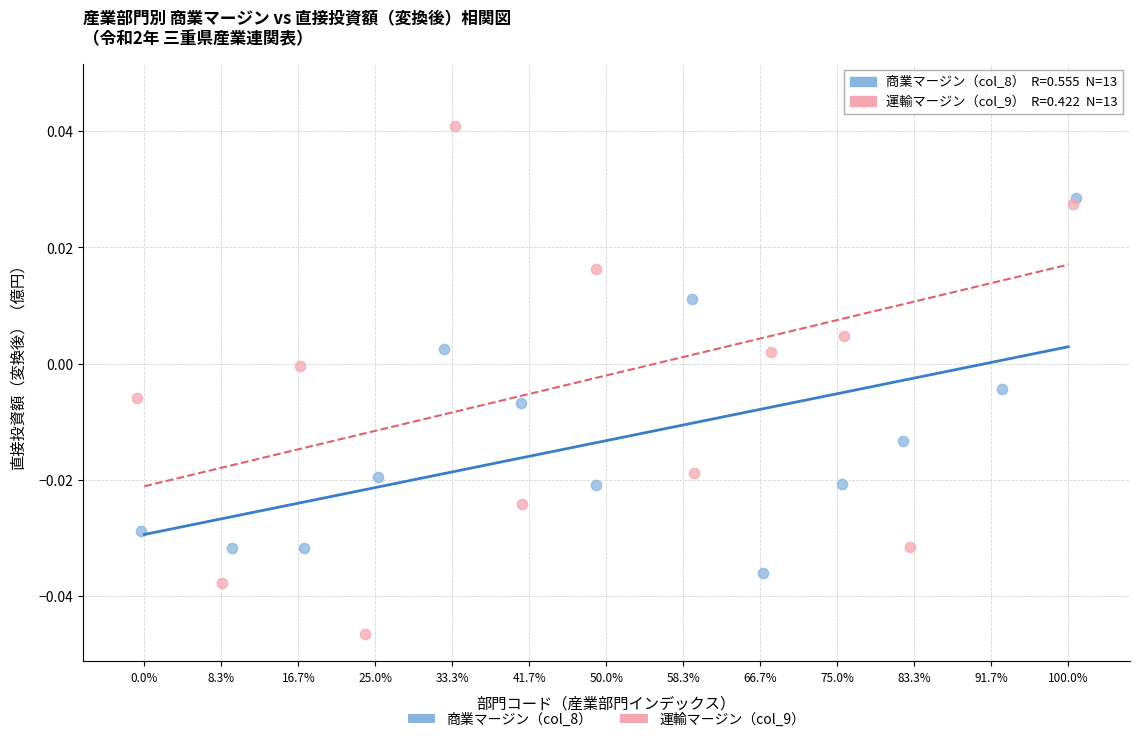

Which series has the widest spread of Y values?

運輸マージン（col_9）